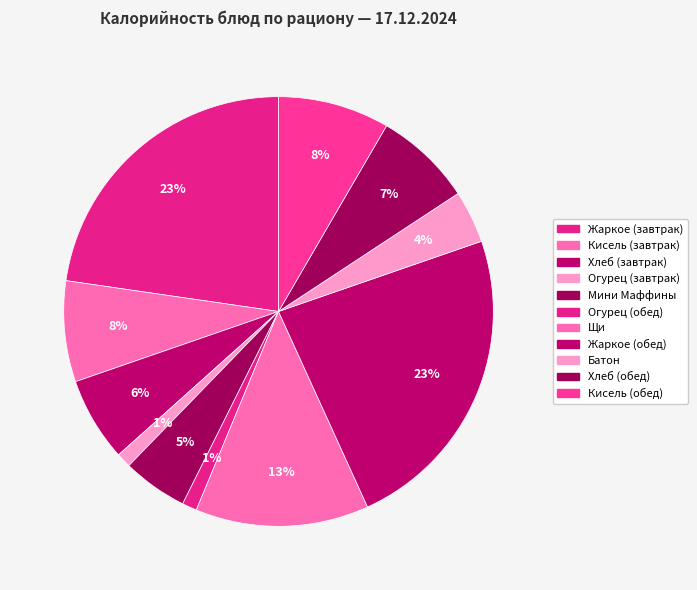

Which category has the smallest portion of the pie?

Огурец (завтрак)